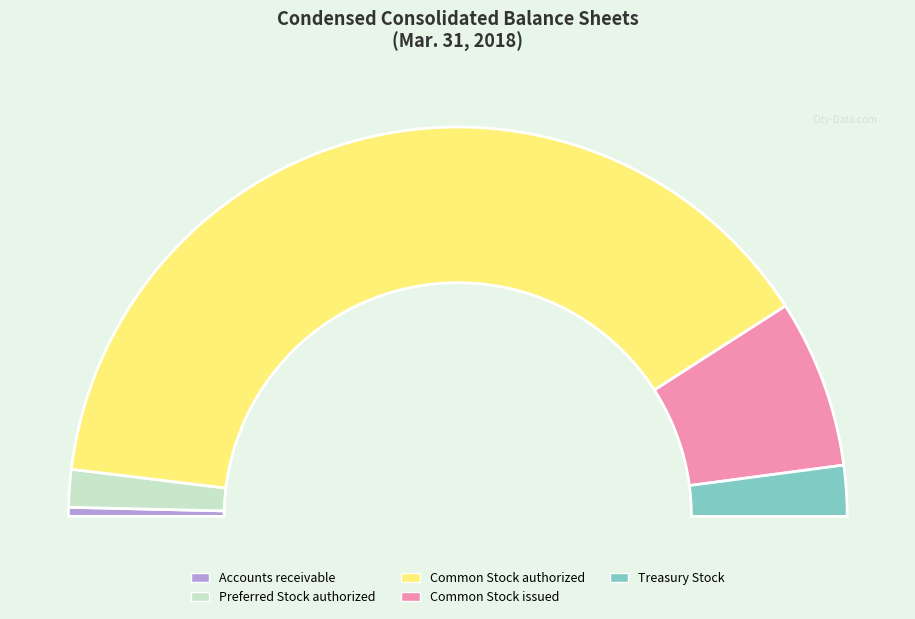

What percentage is the Common Stock issued slice, to the nearest percent?

14%